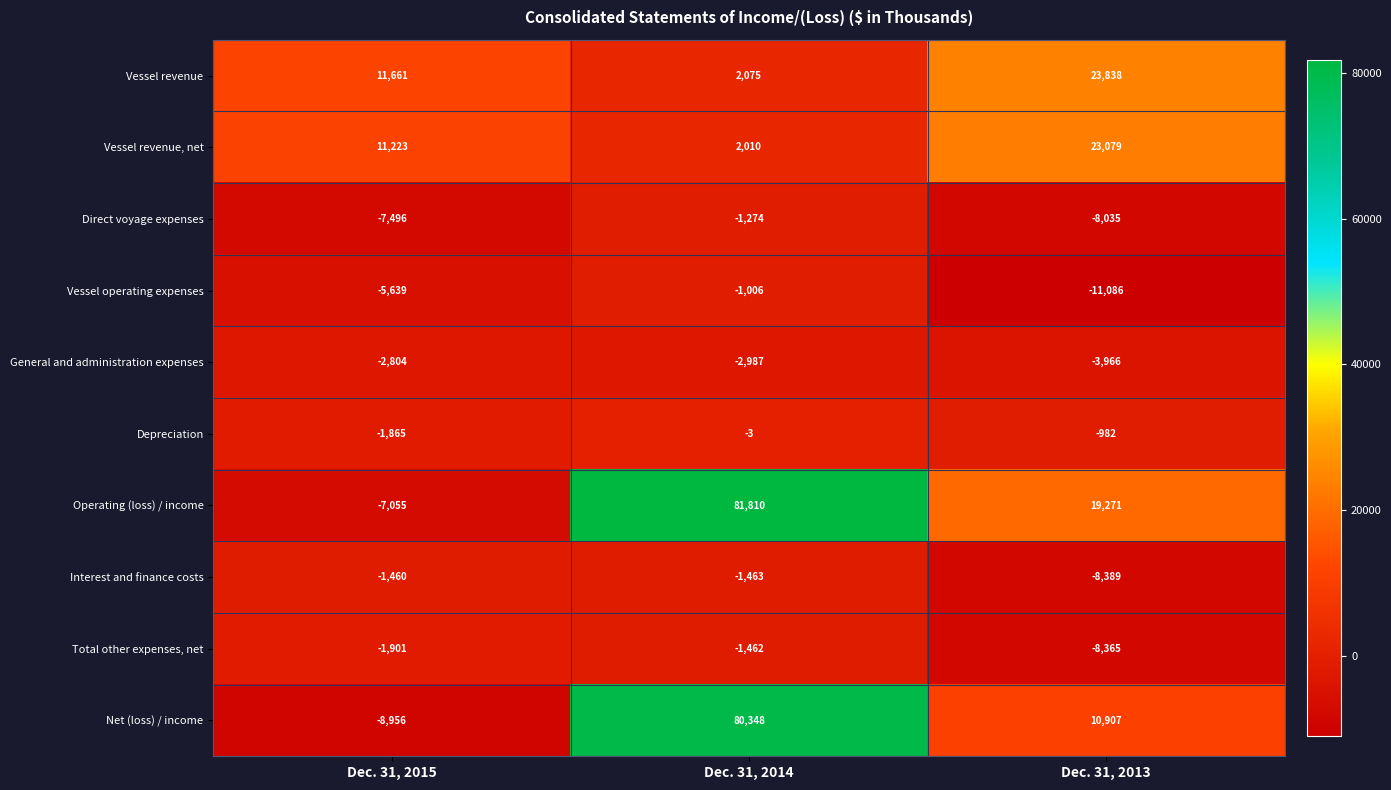

The Vessel revenue, net series shows 2010 at Dec. 31, 2014. True or false?

True